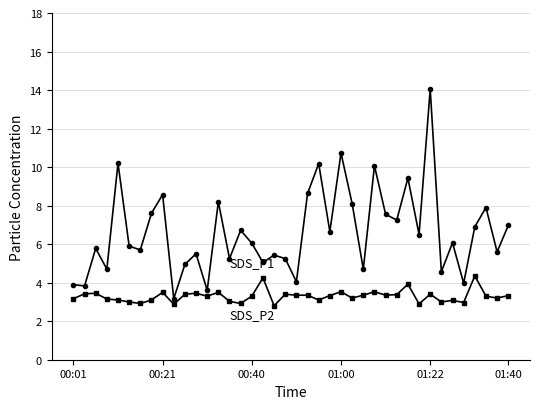

What is the minimum value shown in the chart?

2.8